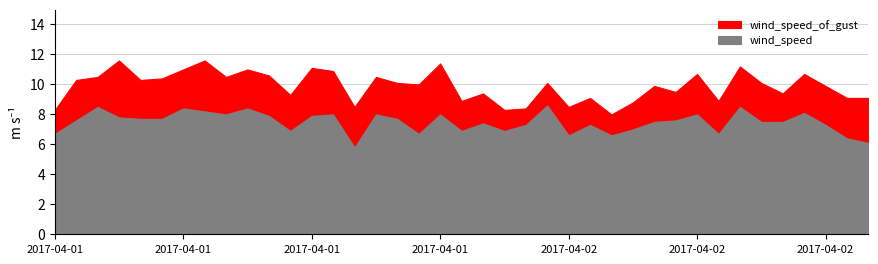

What is the difference between the maximum and minimum values in the wind_speed_of_gust series?

3.6